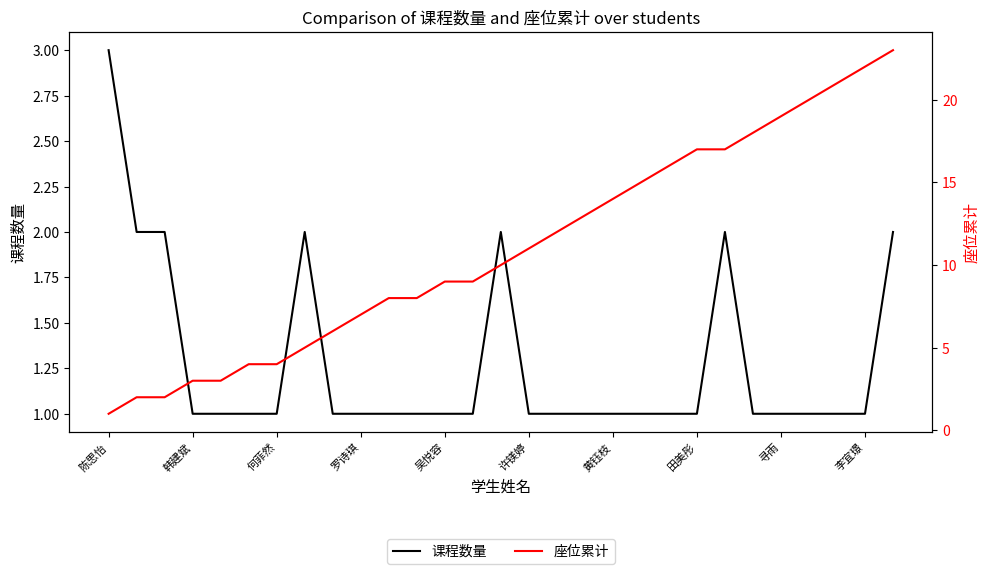

True or false: 课程数量 and 座位累计 cross at least once.

False